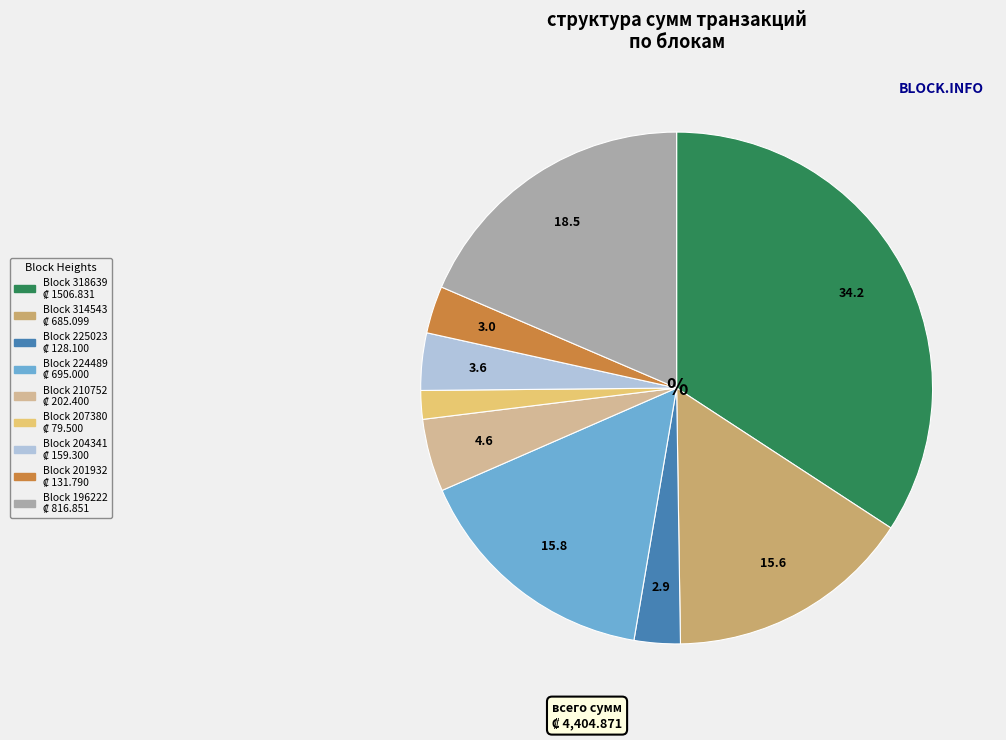

Does any single category account for the majority?

No